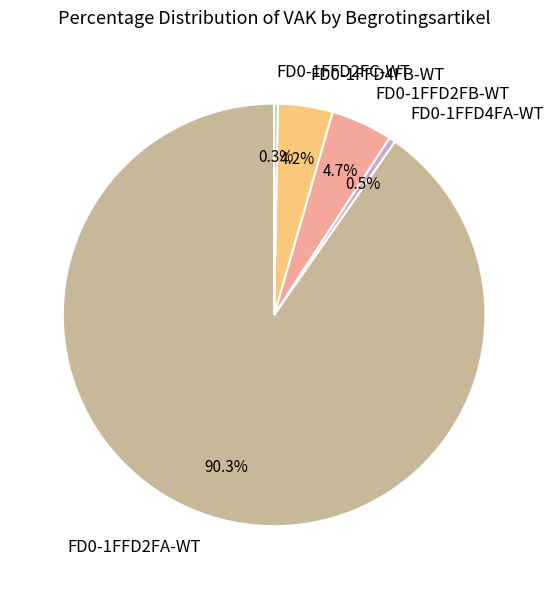

Does FD0-1FFD2FA-WT account for over 50% of the chart?

Yes